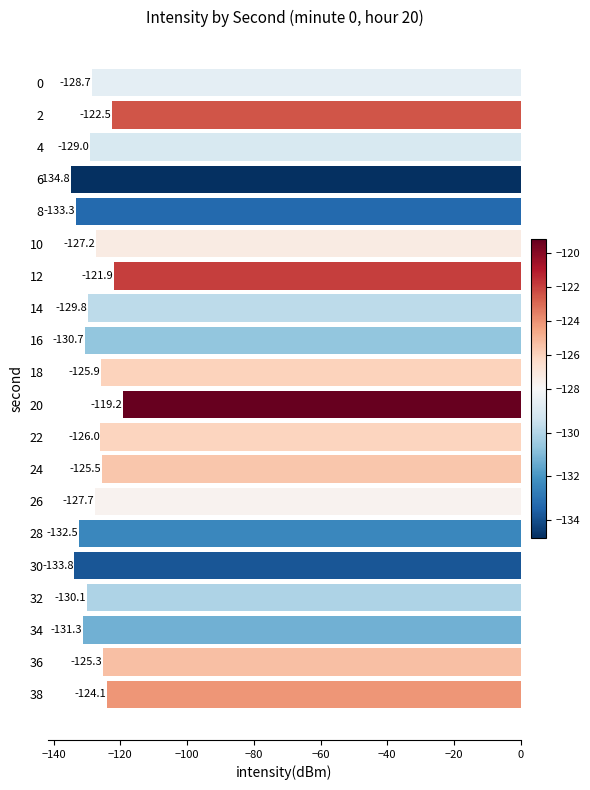

What is the difference between the maximum and minimum values?

15.6